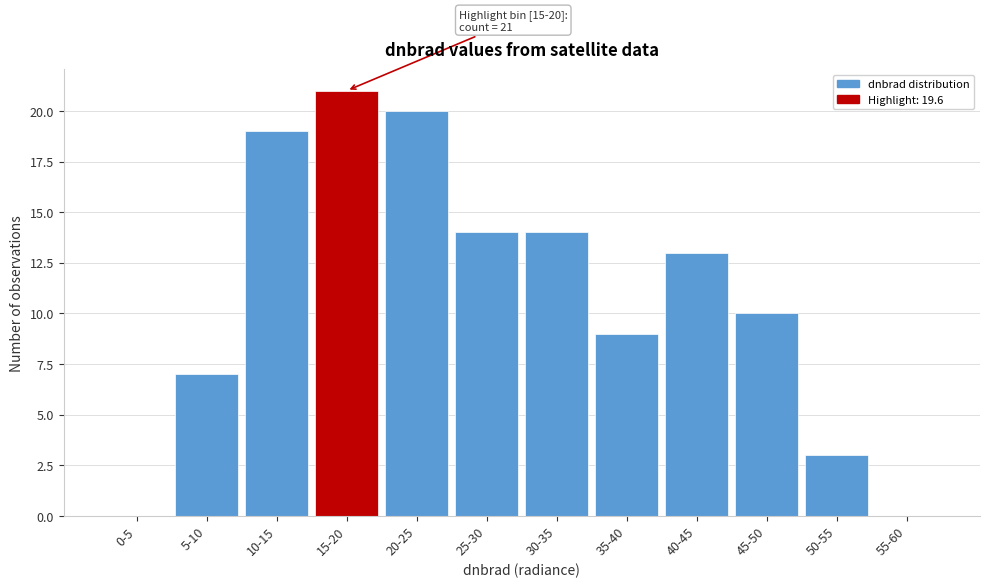

Reading right to left, transcribe all the data shown in this chart.

55-60=0	50-55=3	45-50=10	40-45=13	35-40=9	30-35=14	25-30=14	20-25=20	15-20=21	10-15=19	5-10=7	0-5=0